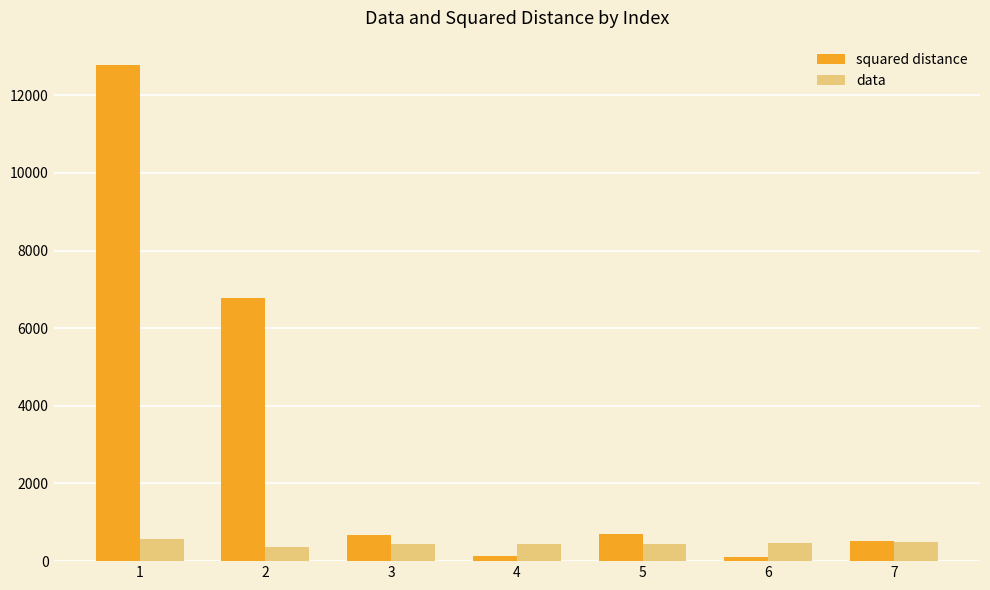

Which series has the largest range (max minus min)?

squared distance